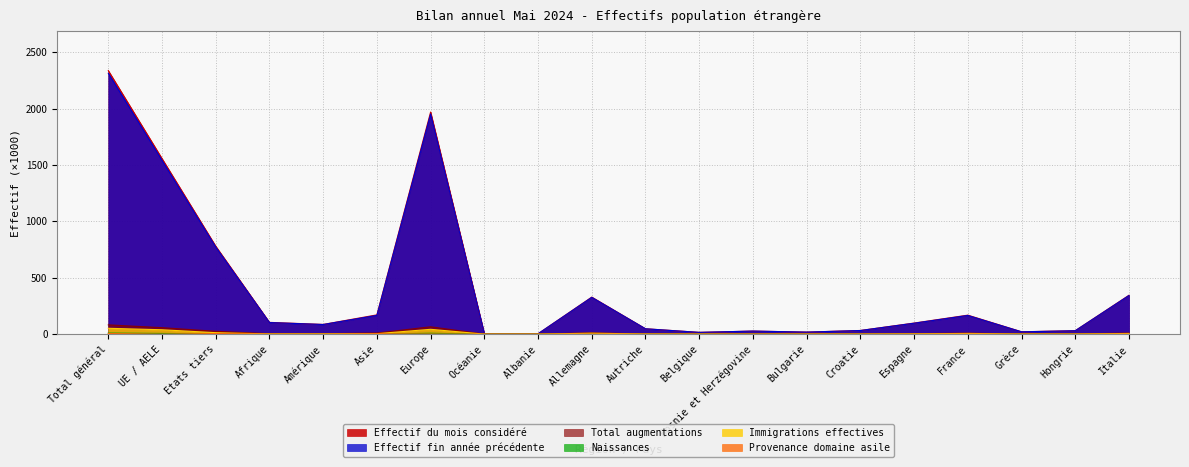

Rank the series at Total général from lowest to highest value.

Provenance domaine asile, Naissances, Immigrations effectives, Total augmentations, Effectif fin année précédente, Effectif du mois considéré